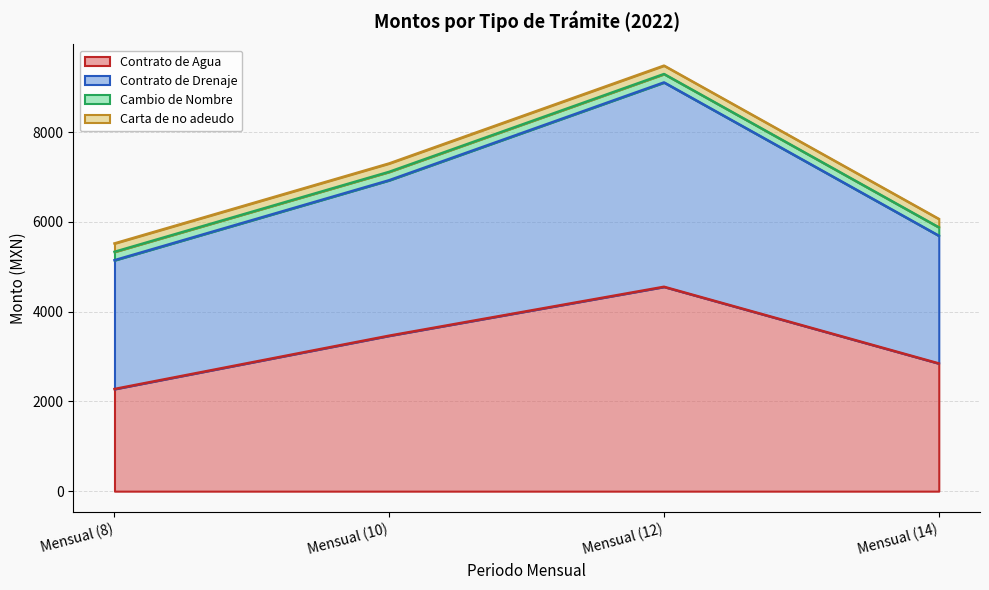

Between Mensual (10) and Mensual (8), which is larger?

Mensual (10)